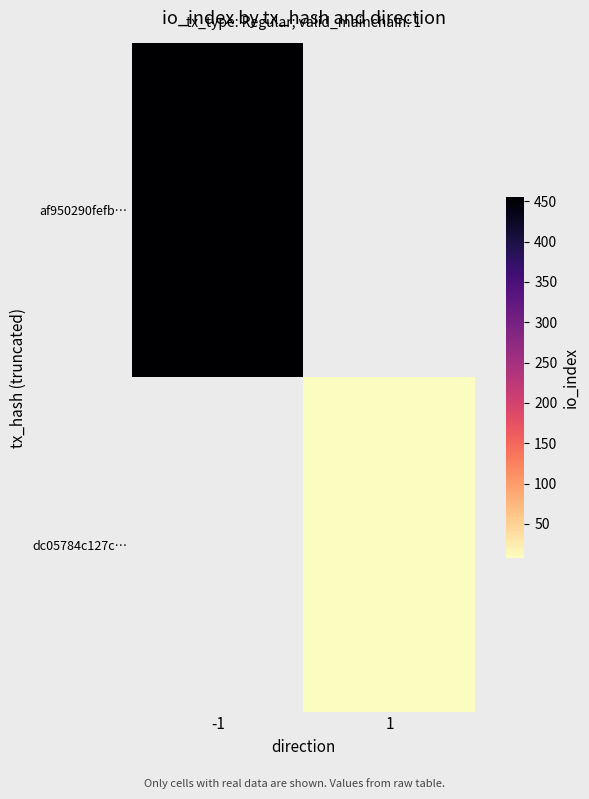

How many positive values does the dc05784c127c… series have?

1